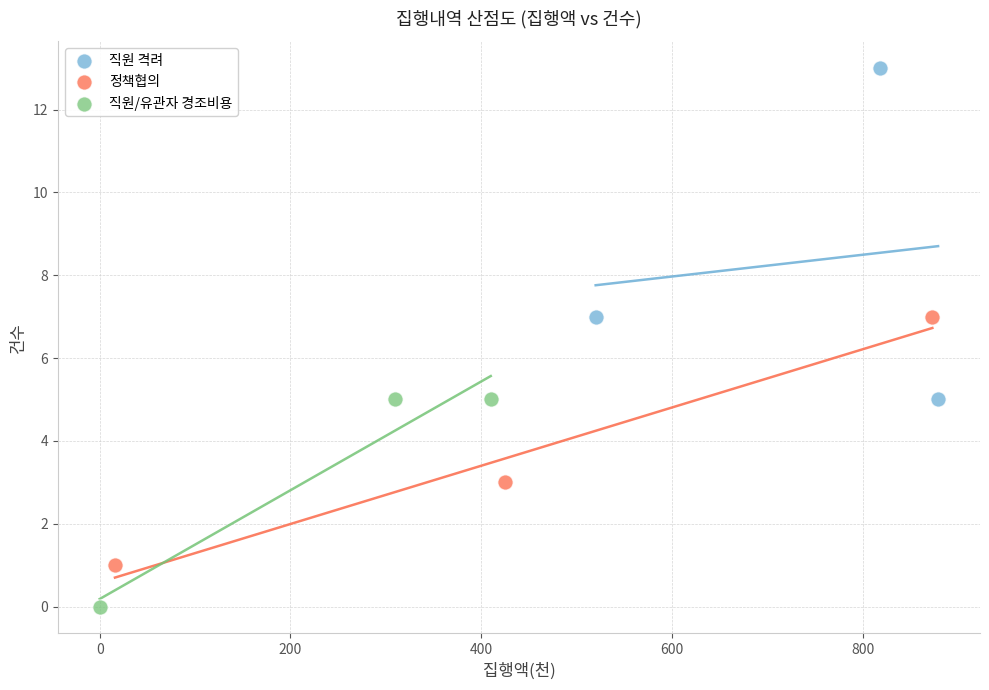

What are all the series names shown in the legend?

직원 격려, 정책협의, 직원/유관자 경조비용